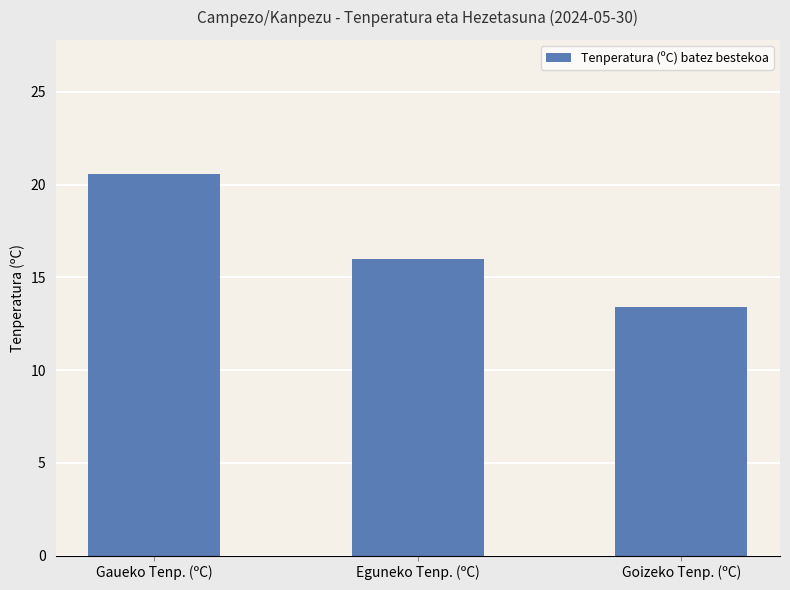

What is the value of the 3rd bar from the left?

13.4